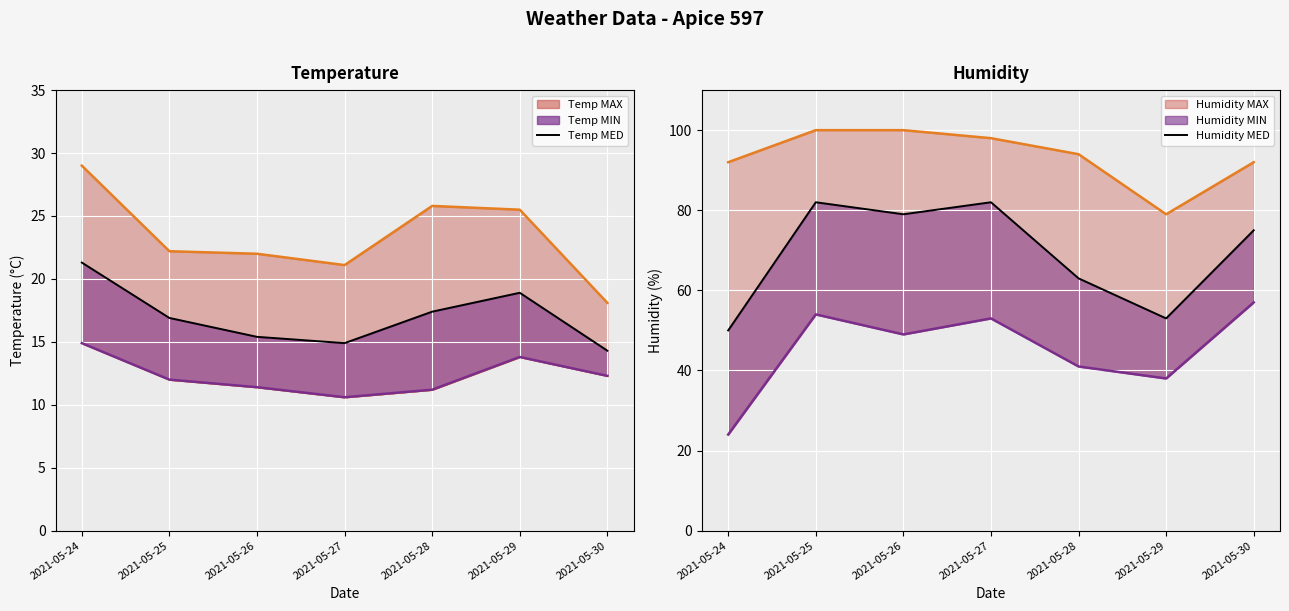

Rank the series by their maximum value, from highest to lowest.

Humidity MAX line, Humidity MED line, Humidity MIN line, Temp MAX line, Temp MED line, Temp MIN line